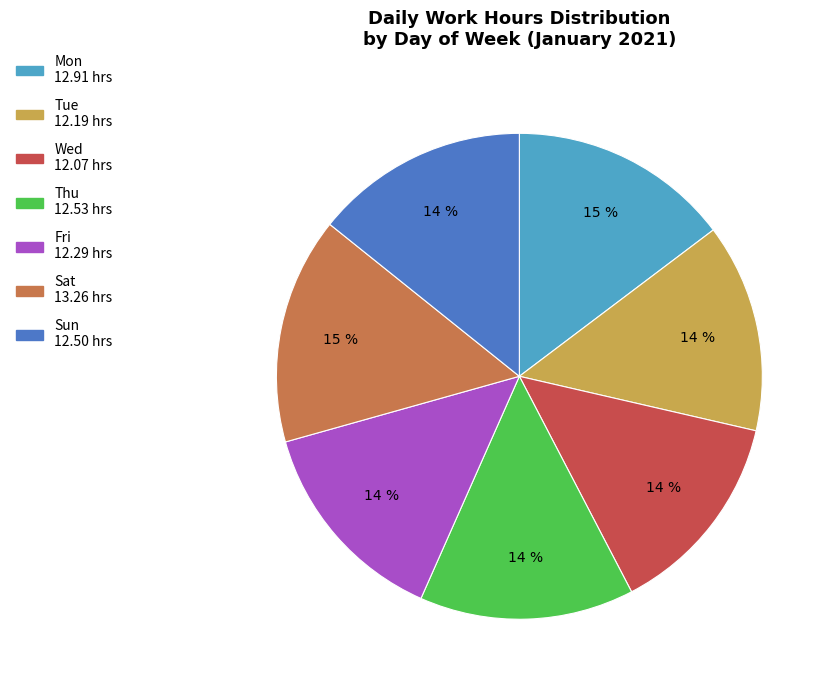

Do Sun and Sat together represent more than half of the pie?

No